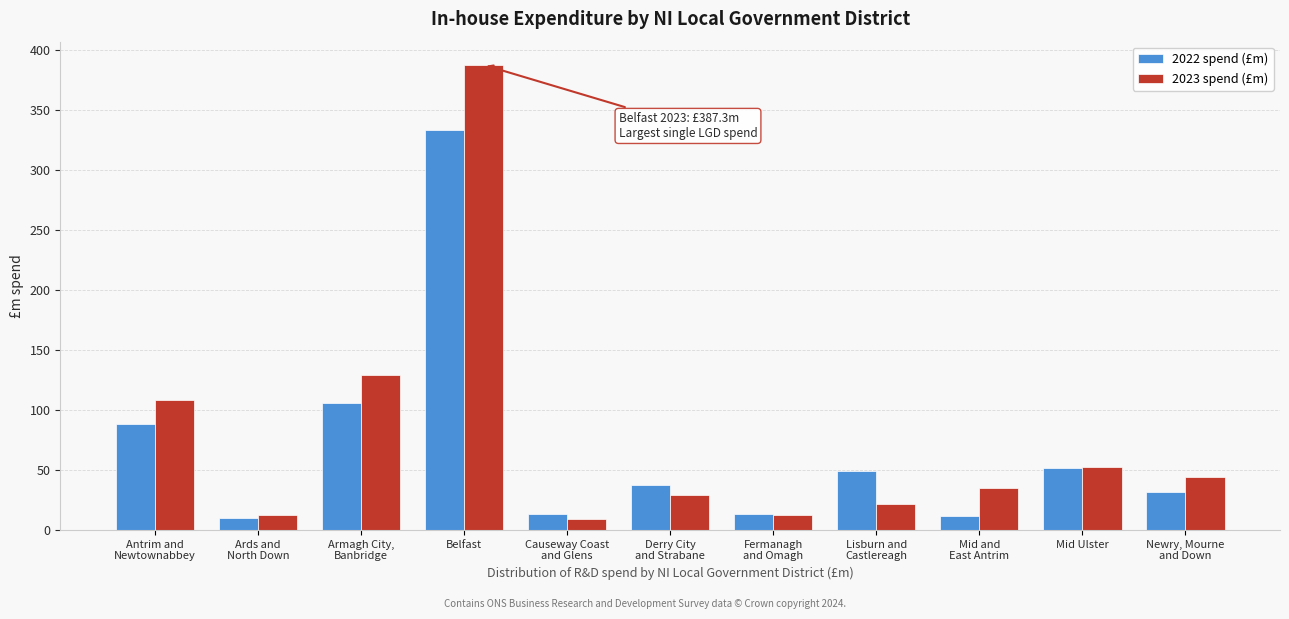

What is the difference between the 2023 spend (£m) values at Mid Ulster and Belfast?

335.3